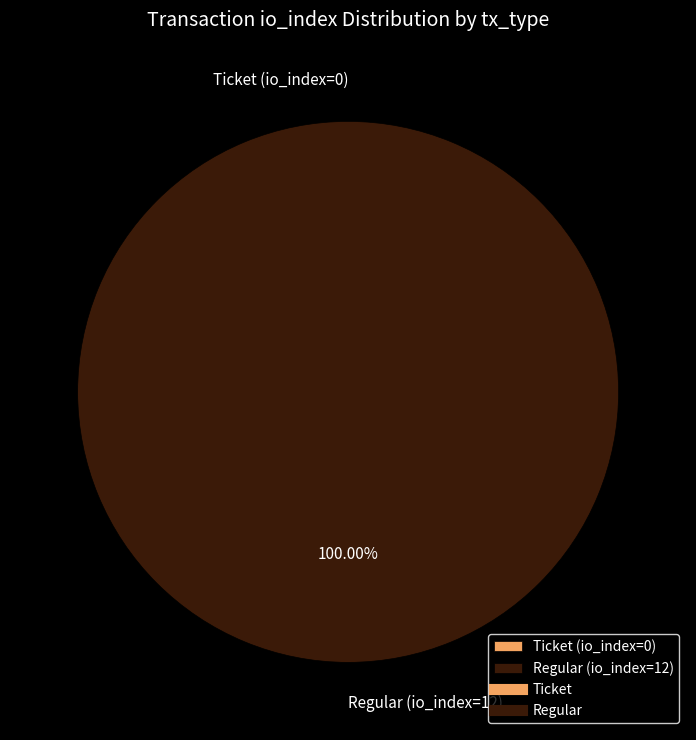

True or false: Ticket (io_index=0) accounts for 1% of the total.

False